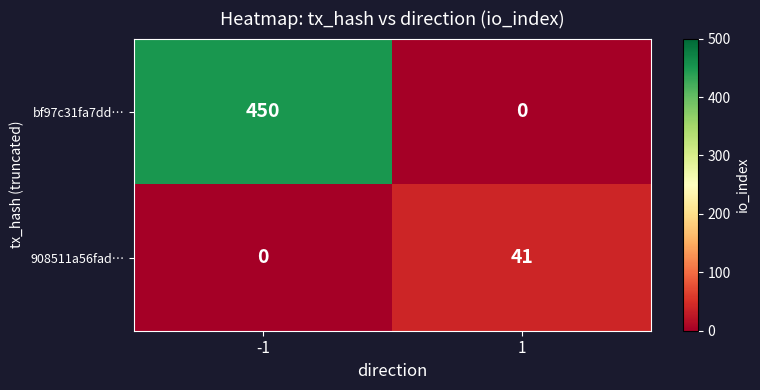

What is the difference between the highest and lowest values at -1?

450